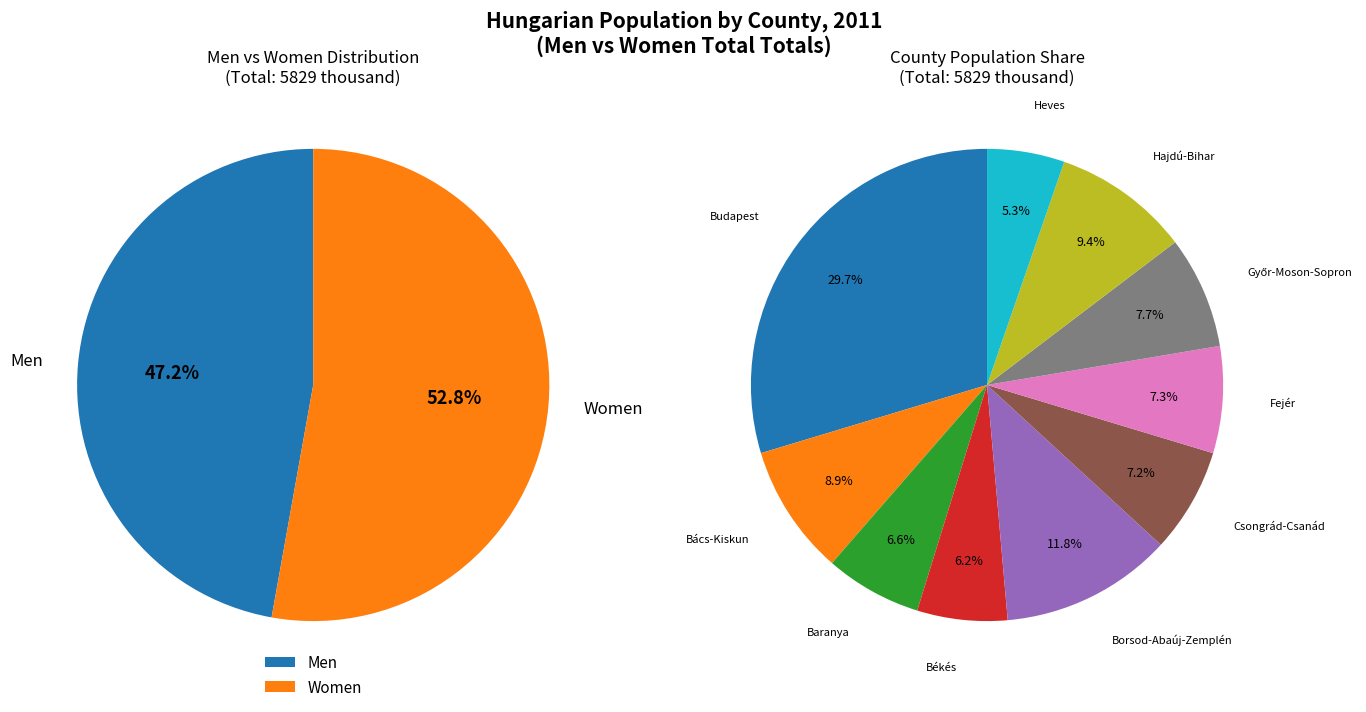

To the nearest percent, what percentage of the pie is Fejér?

7%